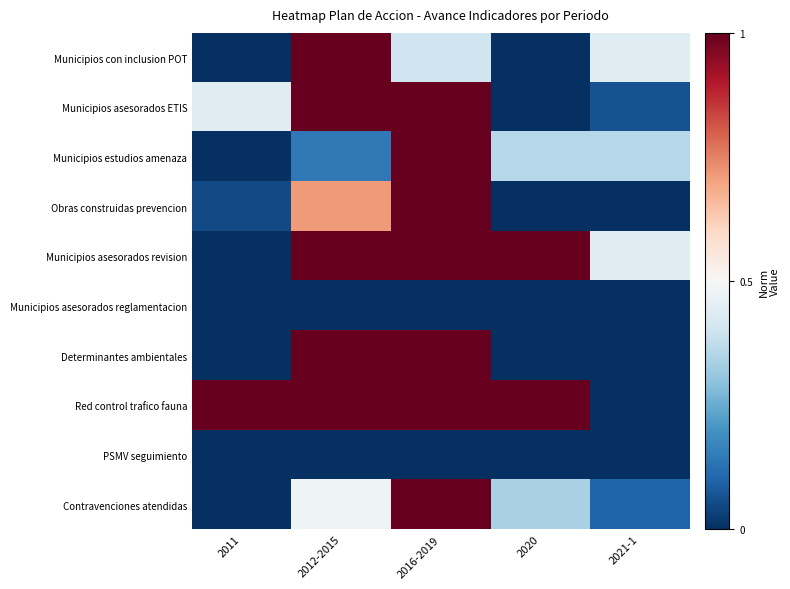

Between 2011 and 2021-1, which is larger?

2021-1